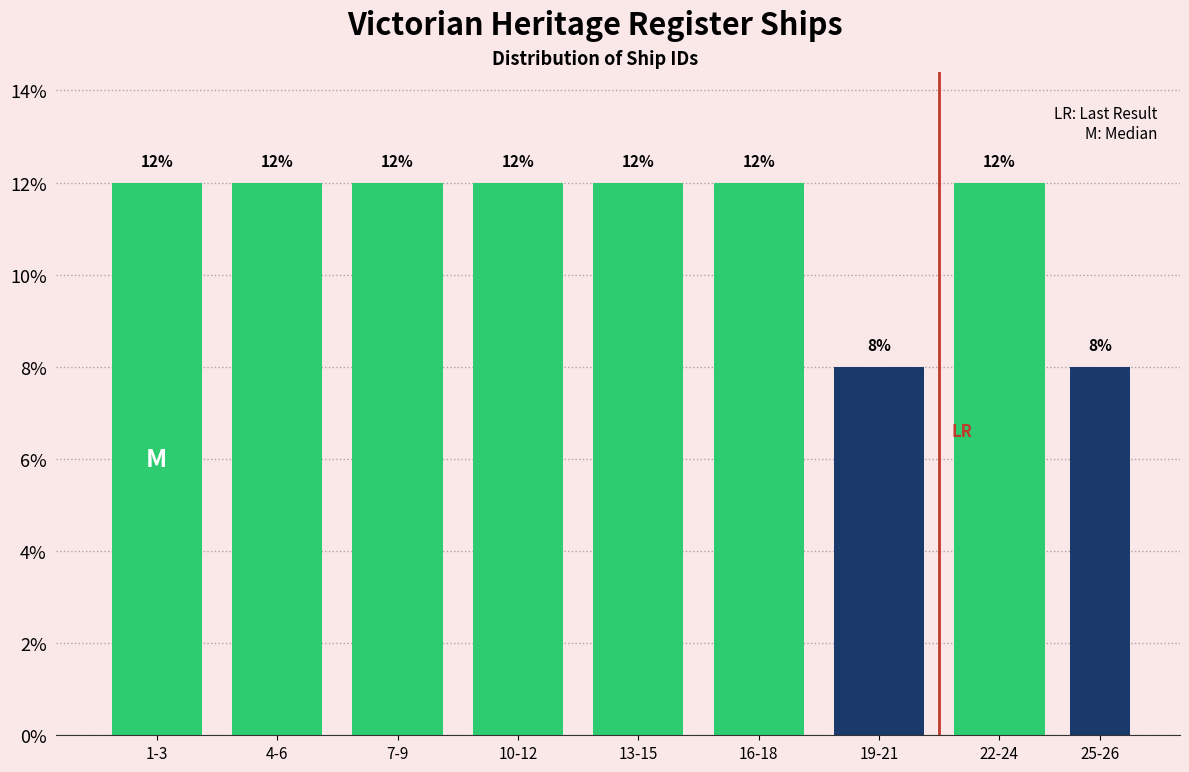

Reading left to right, list all the values displayed in this chart.

1-3=12	4-6=12	7-9=12	10-12=12	13-15=12	16-18=12	19-21=8	22-24=12	25-26=8